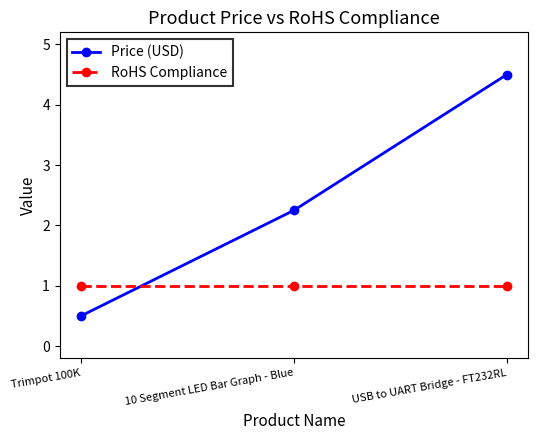

What is the maximum value shown in the chart?

4.5